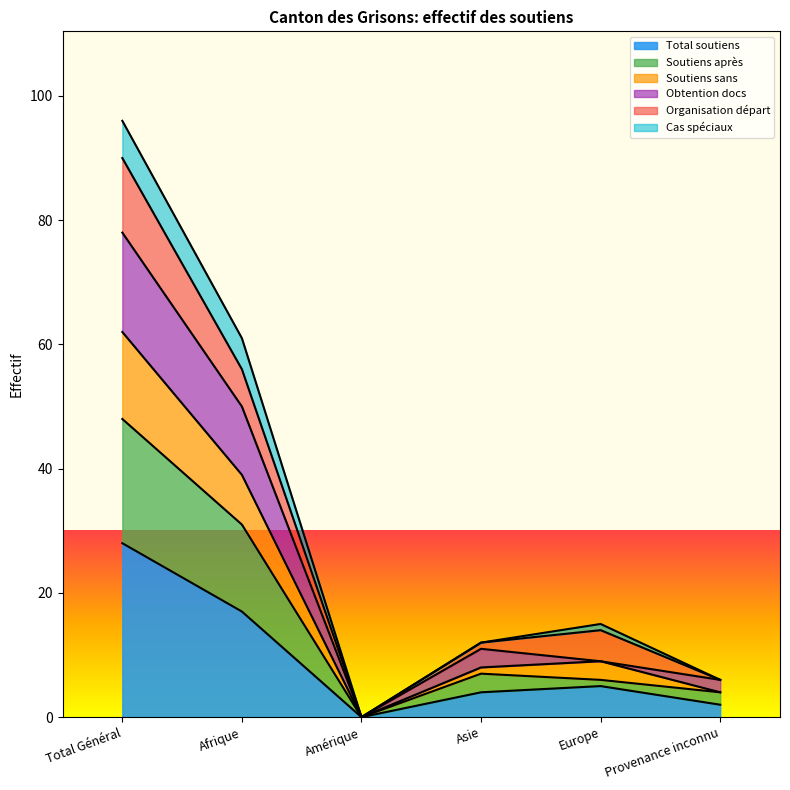

What is the highest value of the Total soutiens series?

28